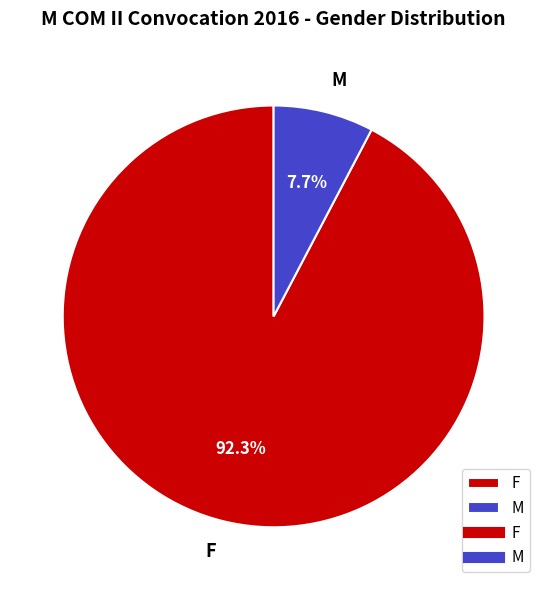

To the nearest percent, what is the difference between the largest and smallest slice percentages?

85%